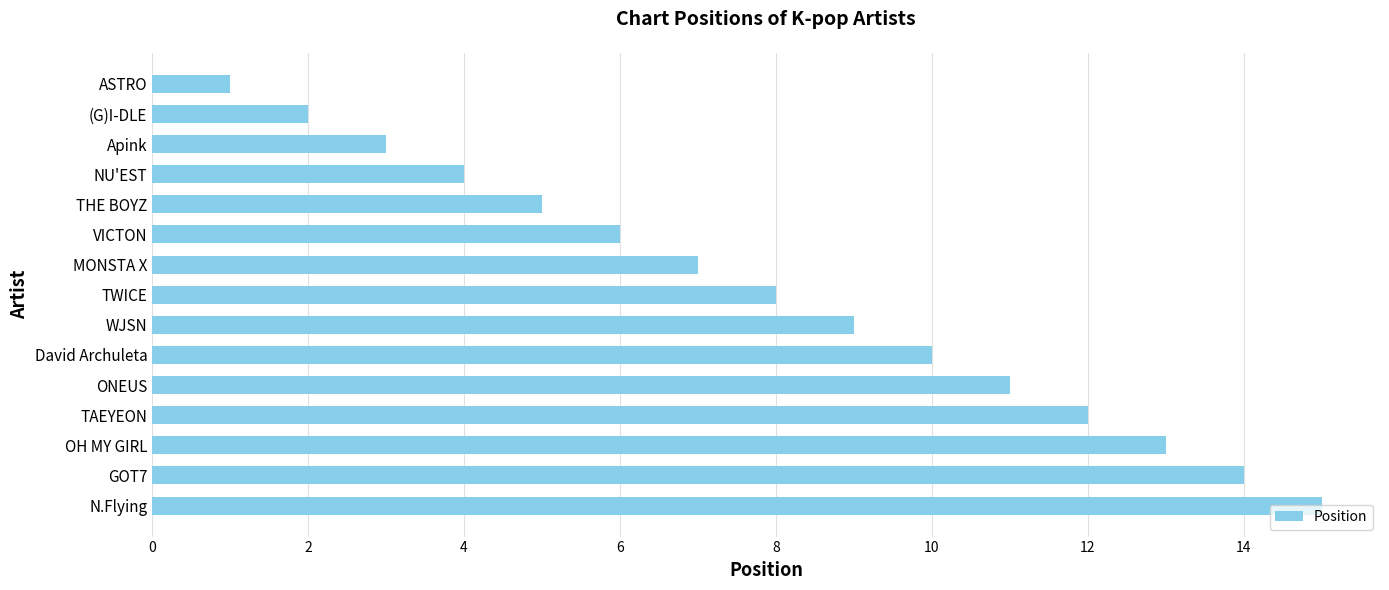

Approximately how many times larger is the value at David Archuleta compared to WJSN?

1.1